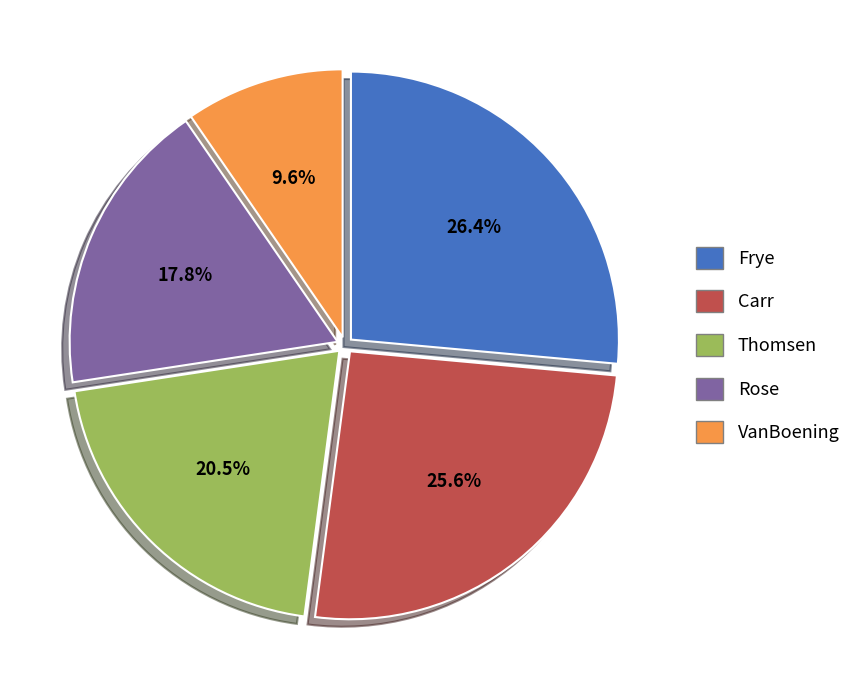

Do VanBoening and Carr together represent more than half of the pie?

No